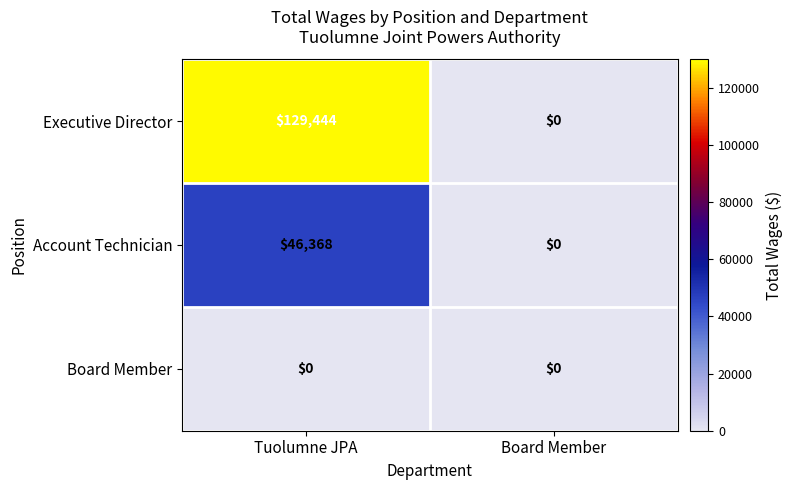

How many series are shown in this chart?

3